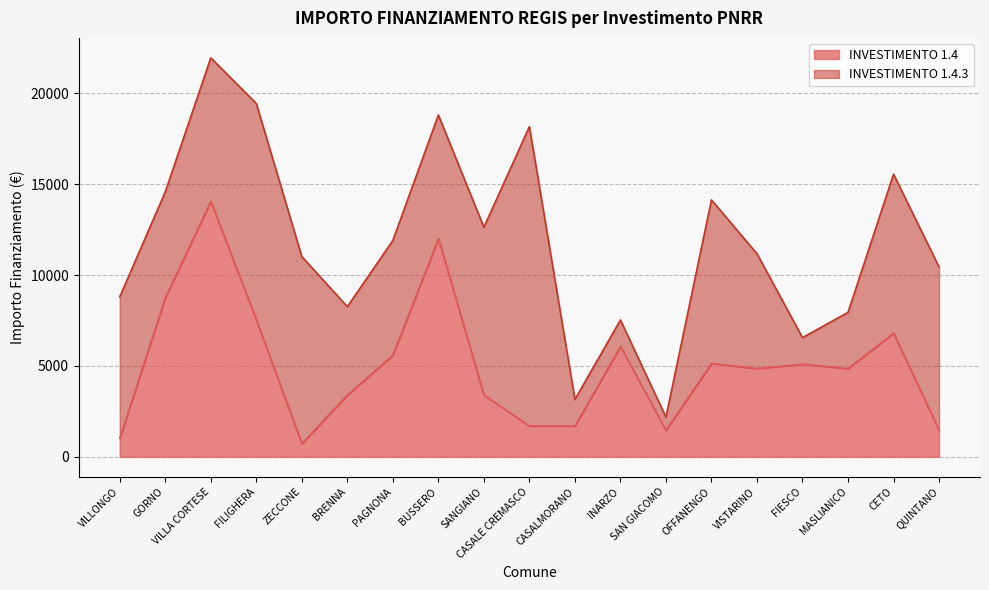

True or false: there are more than 2 points higher than both neighbors.

True